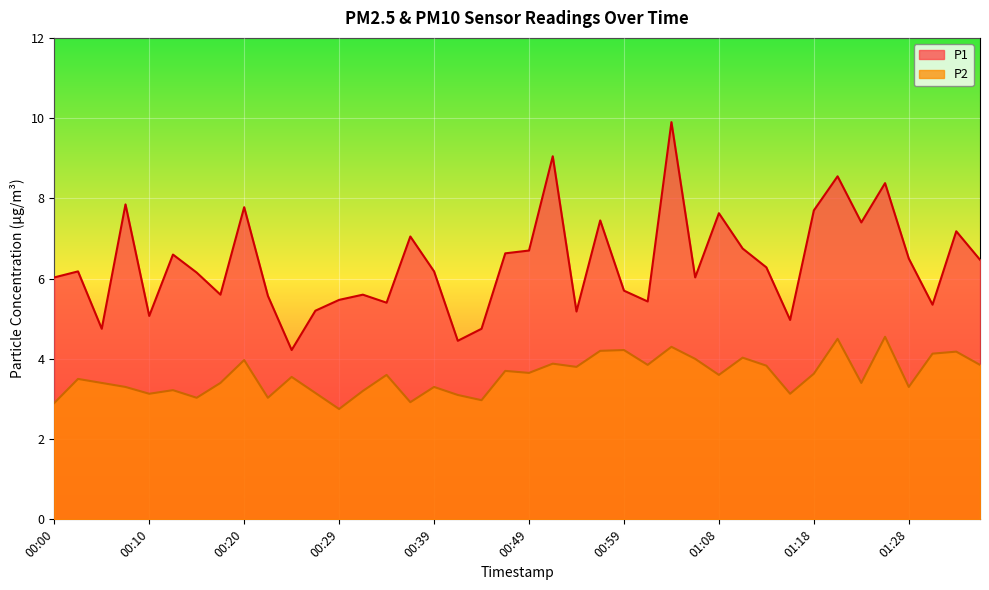

What position from the left is 00:10?

5